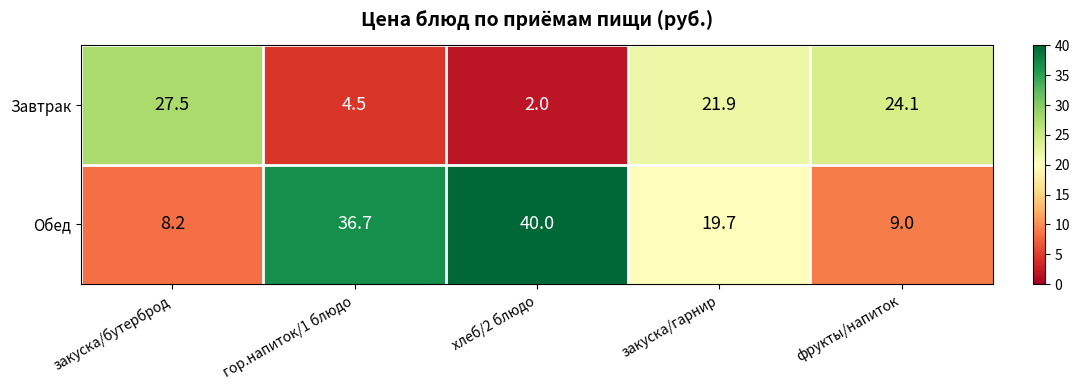

What is the sum of all Обед values?

113.6